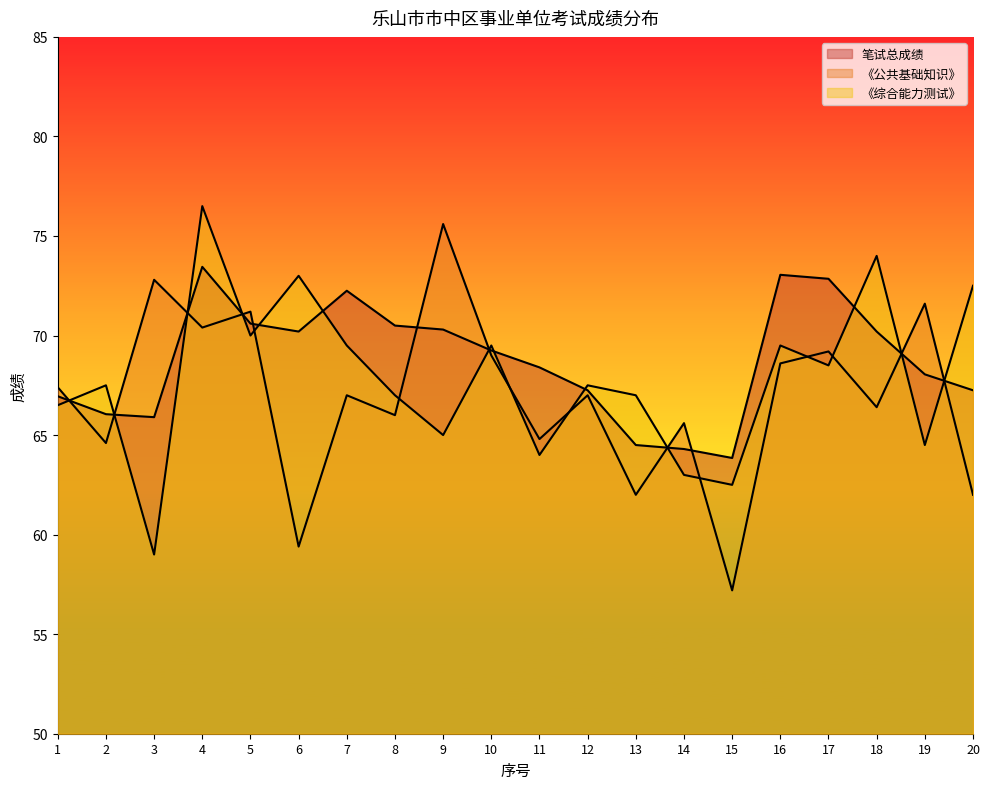

At 10, list the series in order from largest to smallest.

《综合能力测试》, 笔试总成绩, 《公共基础知识》